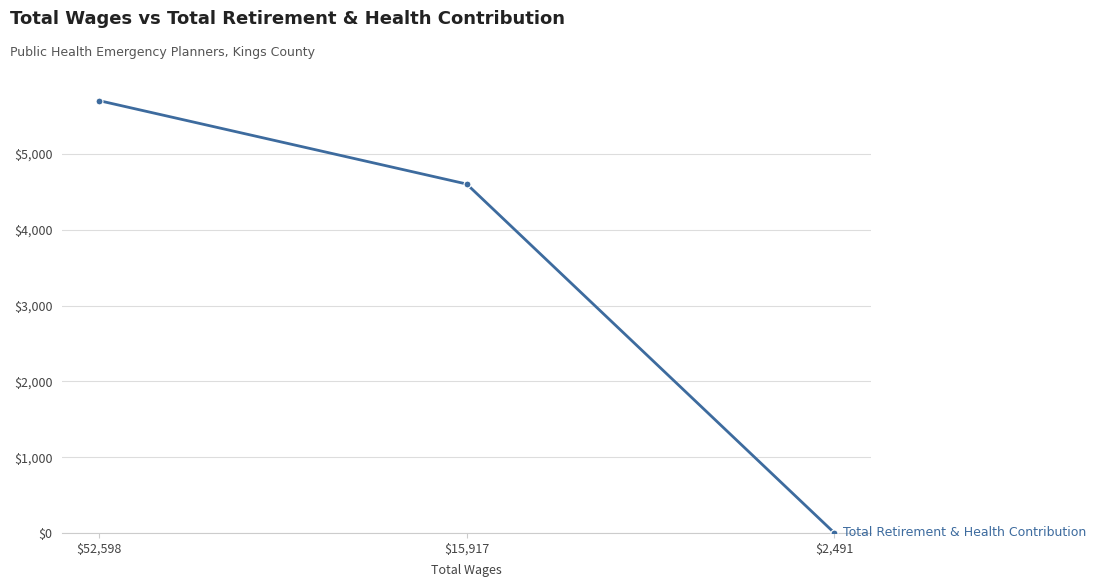

How many values are between 0 and 5706?

3